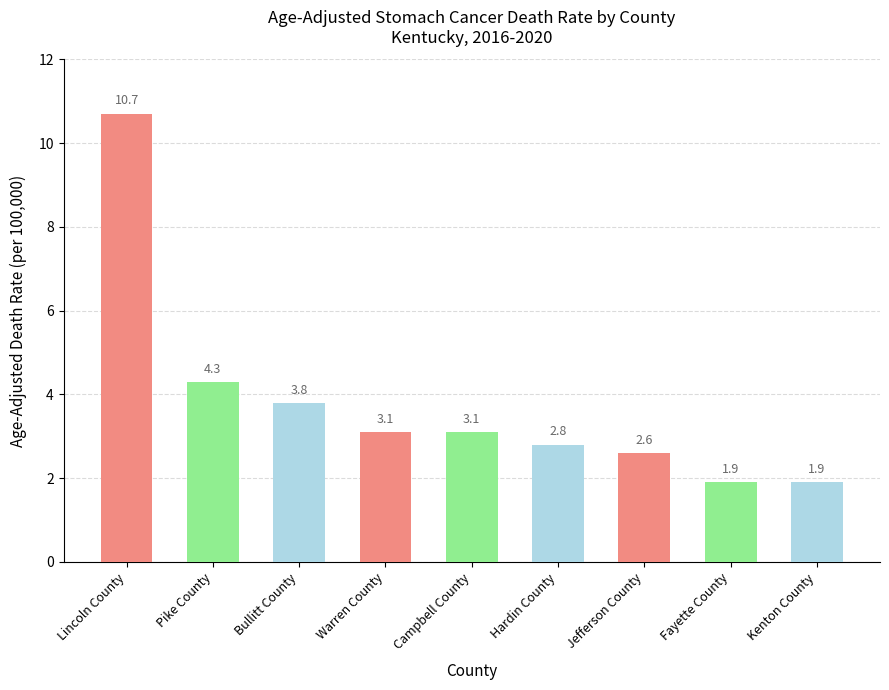

Reading right to left, what are all the values shown in this chart?

Kenton County=1.9	Fayette County=1.9	Jefferson County=2.6	Hardin County=2.8	Campbell County=3.1	Warren County=3.1	Bullitt County=3.8	Pike County=4.3	Lincoln County=10.7